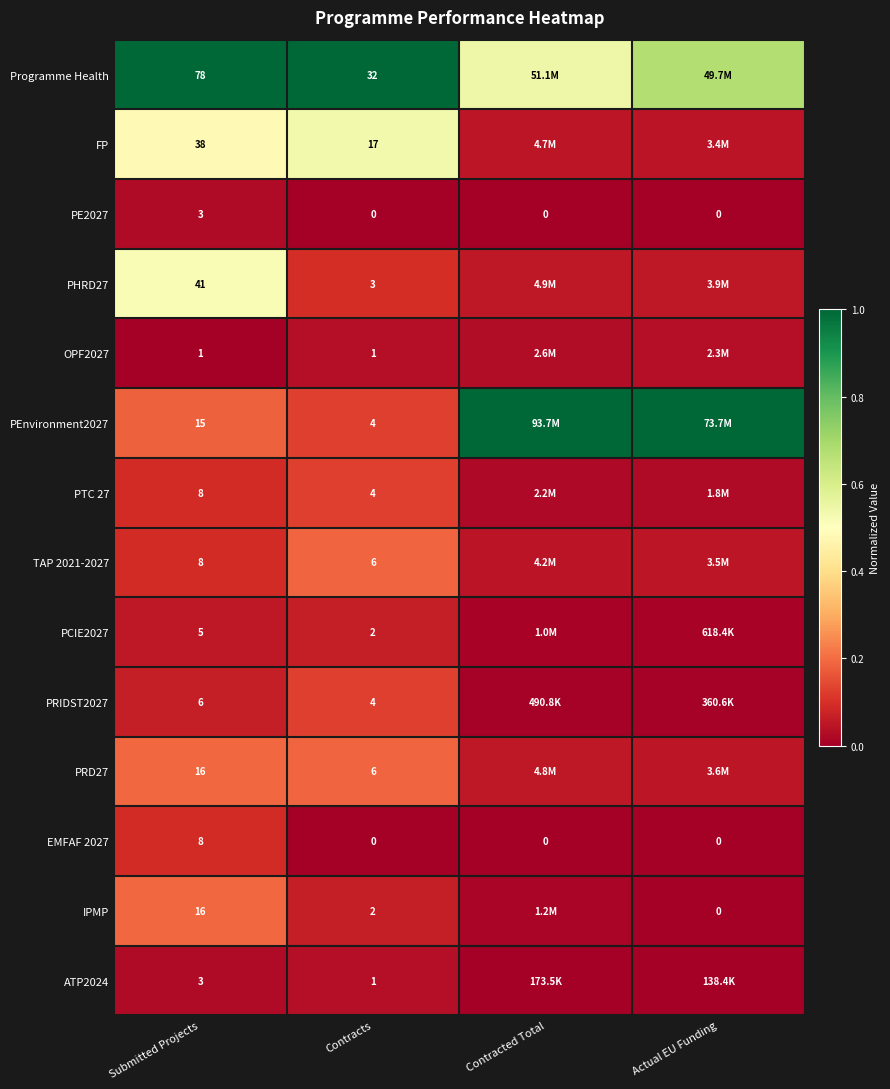

Which series changed the most between Submitted Projects and Contracts?

Programme Health